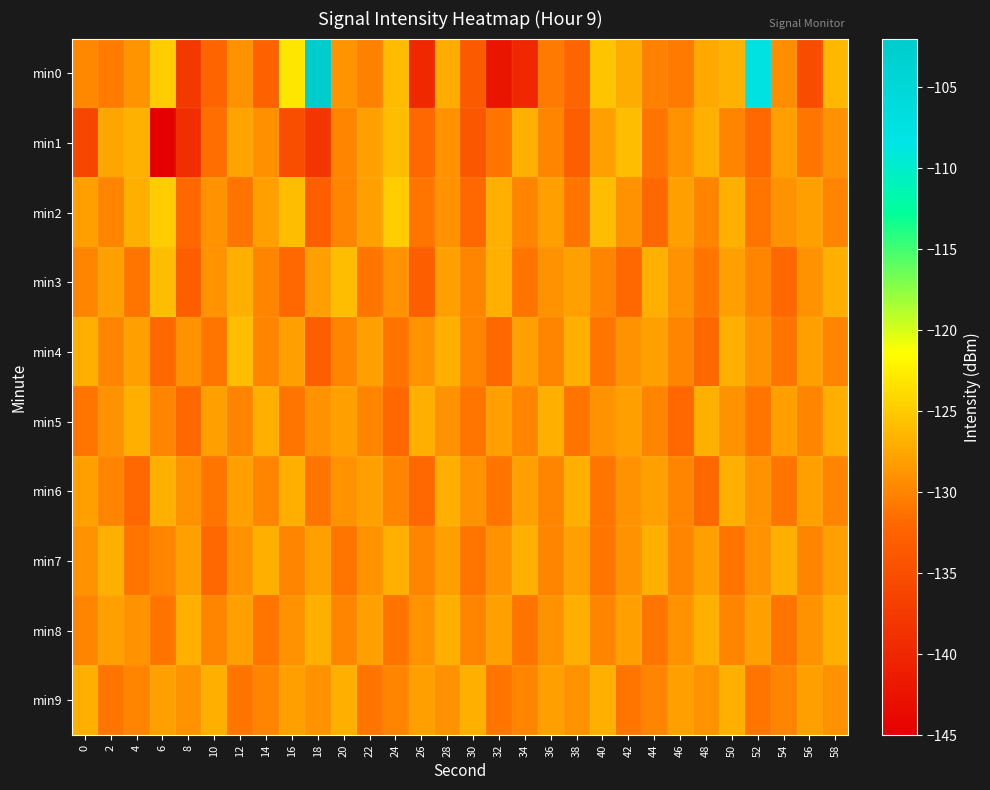

Reading left to right, transcribe all the data shown in this chart.

min0: 0=-129.6	2=-130.5	4=-128.8	6=-124.9	8=-137.7	10=-132.2	12=-129.0	14=-132.6	16=-123.1	18=-102.1	20=-128.8	22=-130.2	24=-126.1	26=-139.9	28=-127.1	30=-133.5	32=-142.1	34=-139.9	36=-130.7	38=-132.3	40=-125.4	42=-127.1	44=-130.2	46=-130.7	48=-127.5	50=-126.8	52=-107.8	54=-129.3	56=-135.2	58=-126.3
min1: 0=-135.9	2=-127.6	4=-126.8	6=-145.4	8=-139.0	10=-131.5	12=-127.7	14=-129.2	16=-135.1	18=-138.0	20=-130.0	22=-128.0	24=-126.0	26=-132.0	28=-129.0	30=-134.0	32=-131.0	34=-127.0	36=-130.0	38=-133.0	40=-128.0	42=-126.0	44=-131.0	46=-129.0	48=-127.0	50=-130.0	52=-132.0	54=-128.0	56=-131.0	58=-129.0
min2: 0=-128.0	2=-130.0	4=-127.0	6=-125.0	8=-132.0	10=-129.0	12=-131.0	14=-128.0	16=-126.0	18=-133.0	20=-130.0	22=-128.0	24=-125.0	26=-131.0	28=-129.0	30=-132.0	32=-127.0	34=-130.0	36=-128.0	38=-131.0	40=-126.0	42=-129.0	44=-132.0	46=-128.0	48=-130.0	50=-127.0	52=-131.0	54=-129.0	56=-128.0	58=-130.0
min3: 0=-130.0	2=-128.0	4=-131.0	6=-126.0	8=-133.0	10=-129.0	12=-127.0	14=-130.0	16=-132.0	18=-128.0	20=-126.0	22=-131.0	24=-129.0	26=-133.0	28=-128.0	30=-130.0	32=-127.0	34=-131.0	36=-129.0	38=-128.0	40=-130.0	42=-132.0	44=-127.0	46=-129.0	48=-131.0	50=-128.0	52=-130.0	54=-132.0	56=-129.0	58=-127.0
min4: 0=-127.0	2=-130.0	4=-128.0	6=-132.0	8=-129.0	10=-131.0	12=-126.0	14=-130.0	16=-128.0	18=-133.0	20=-130.0	22=-128.0	24=-131.0	26=-129.0	28=-127.0	30=-130.0	32=-132.0	34=-128.0	36=-130.0	38=-127.0	40=-131.0	42=-129.0	44=-128.0	46=-130.0	48=-132.0	50=-127.0	52=-129.0	54=-131.0	56=-128.0	58=-130.0
min5: 0=-131.0	2=-129.0	4=-127.0	6=-130.0	8=-132.0	10=-128.0	12=-130.0	14=-127.0	16=-131.0	18=-129.0	20=-128.0	22=-130.0	24=-132.0	26=-127.0	28=-129.0	30=-131.0	32=-128.0	34=-130.0	36=-127.0	38=-131.0	40=-129.0	42=-128.0	44=-130.0	46=-132.0	48=-127.0	50=-129.0	52=-131.0	54=-128.0	56=-130.0	58=-127.0
min6: 0=-128.0	2=-130.0	4=-132.0	6=-127.0	8=-129.0	10=-131.0	12=-128.0	14=-130.0	16=-127.0	18=-131.0	20=-129.0	22=-128.0	24=-130.0	26=-132.0	28=-127.0	30=-129.0	32=-131.0	34=-128.0	36=-130.0	38=-127.0	40=-131.0	42=-129.0	44=-128.0	46=-130.0	48=-132.0	50=-127.0	52=-129.0	54=-131.0	56=-128.0	58=-130.0
min7: 0=-129.0	2=-127.0	4=-131.0	6=-130.0	8=-128.0	10=-132.0	12=-129.0	14=-127.0	16=-130.0	18=-128.0	20=-131.0	22=-129.0	24=-127.0	26=-130.0	28=-128.0	30=-131.0	32=-129.0	34=-127.0	36=-130.0	38=-128.0	40=-131.0	42=-129.0	44=-127.0	46=-130.0	48=-128.0	50=-131.0	52=-129.0	54=-127.0	56=-130.0	58=-128.0
min8: 0=-130.0	2=-128.0	4=-129.0	6=-131.0	8=-127.0	10=-130.0	12=-128.0	14=-131.0	16=-129.0	18=-127.0	20=-130.0	22=-128.0	24=-131.0	26=-129.0	28=-127.0	30=-130.0	32=-128.0	34=-131.0	36=-129.0	38=-127.0	40=-130.0	42=-128.0	44=-131.0	46=-129.0	48=-127.0	50=-130.0	52=-128.0	54=-131.0	56=-129.0	58=-127.0
min9: 0=-127.0	2=-131.0	4=-130.0	6=-128.0	8=-129.0	10=-127.0	12=-131.0	14=-130.0	16=-128.0	18=-129.0	20=-127.0	22=-131.0	24=-130.0	26=-128.0	28=-129.0	30=-127.0	32=-131.0	34=-130.0	36=-128.0	38=-129.0	40=-127.0	42=-131.0	44=-130.0	46=-128.0	48=-129.0	50=-127.0	52=-131.0	54=-130.0	56=-128.0	58=-129.0